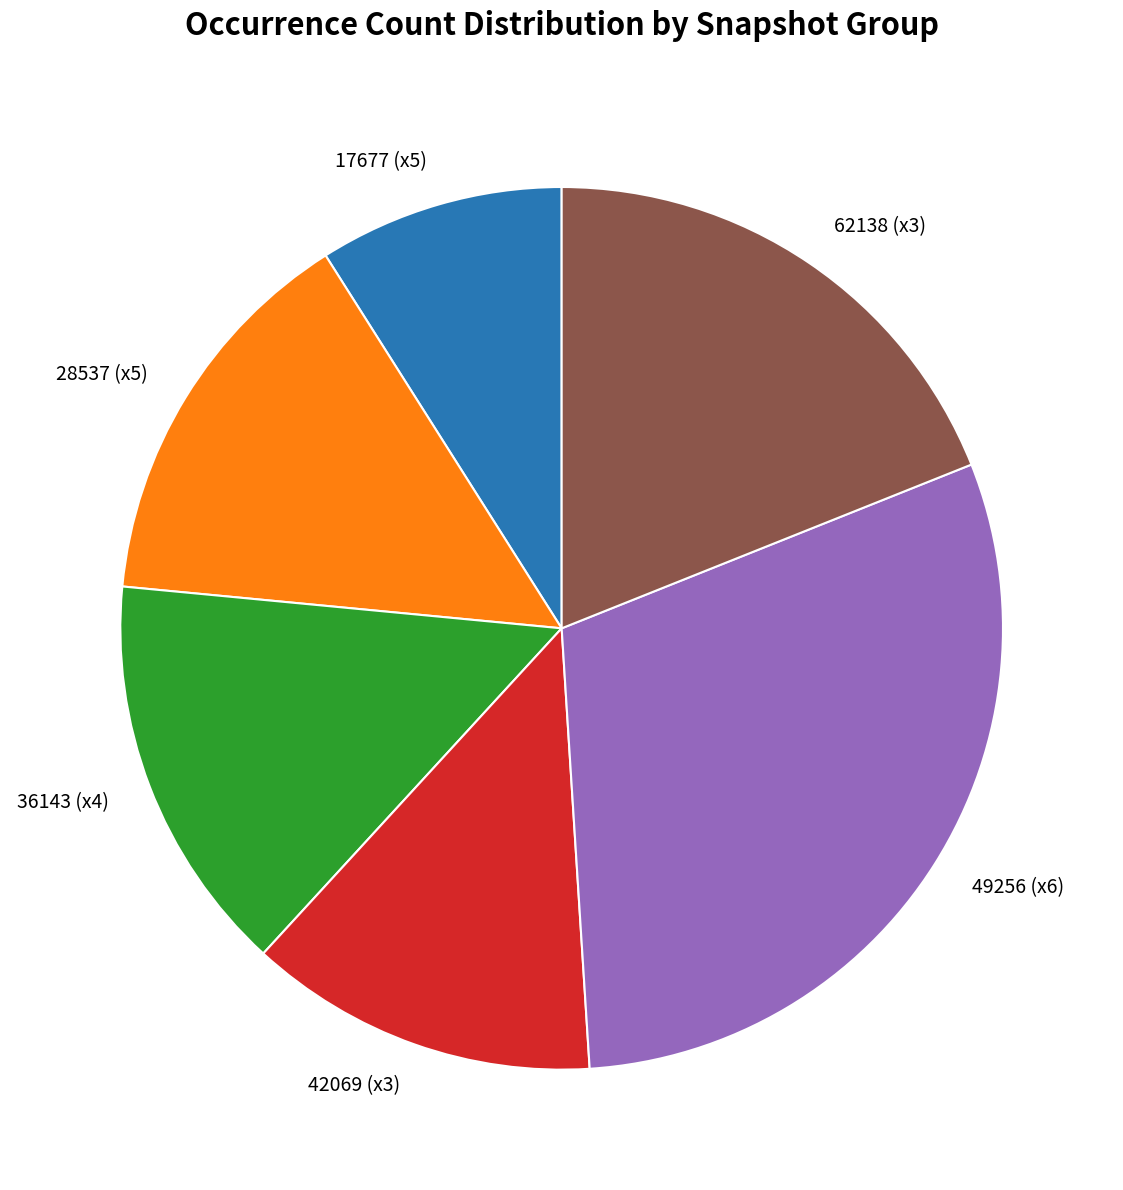

Is it true that 17677 (x5) is 9% of the pie?

True